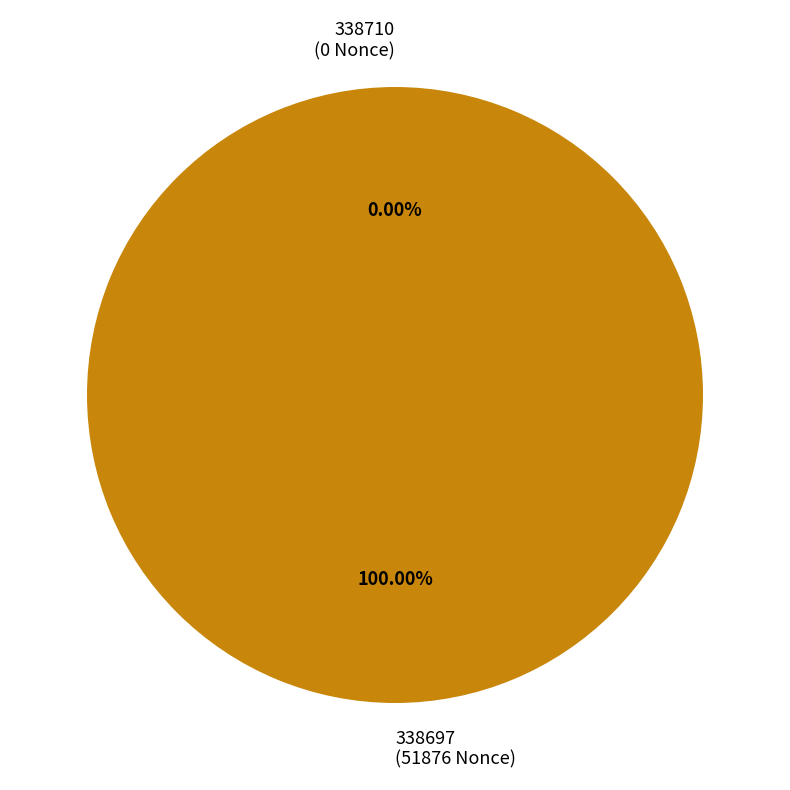

To the nearest percent, what percentage of the pie is 338697?

100%